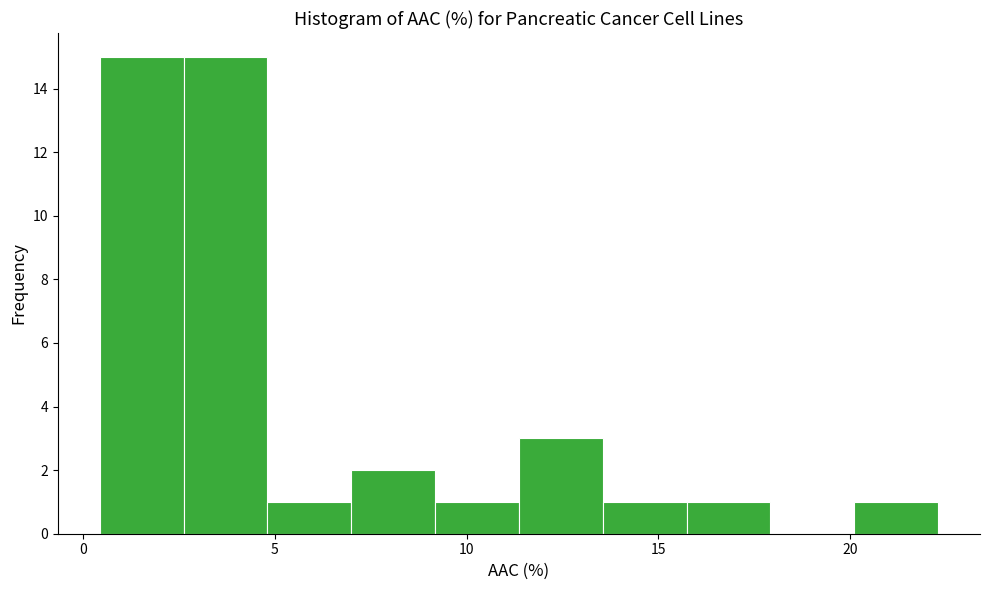

Reading left to right, transcribe this chart: for each bar, give the range it covers on the x-axis and its height. Neither the bar edges nor the heights are printed on the chart, so give them approximately, as read against the axes.

0.5 to 2.5: 15
2.5 to 5.0: 15
5.0 to 7.0: 1
7.0 to 9.0: 2
9.0 to 11.5: 1
11.5 to 13.5: 3
13.5 to 15.5: 1
15.5 to 18.0: 1
18.0 to 20.0: 0
20.0 to 22.5: 1